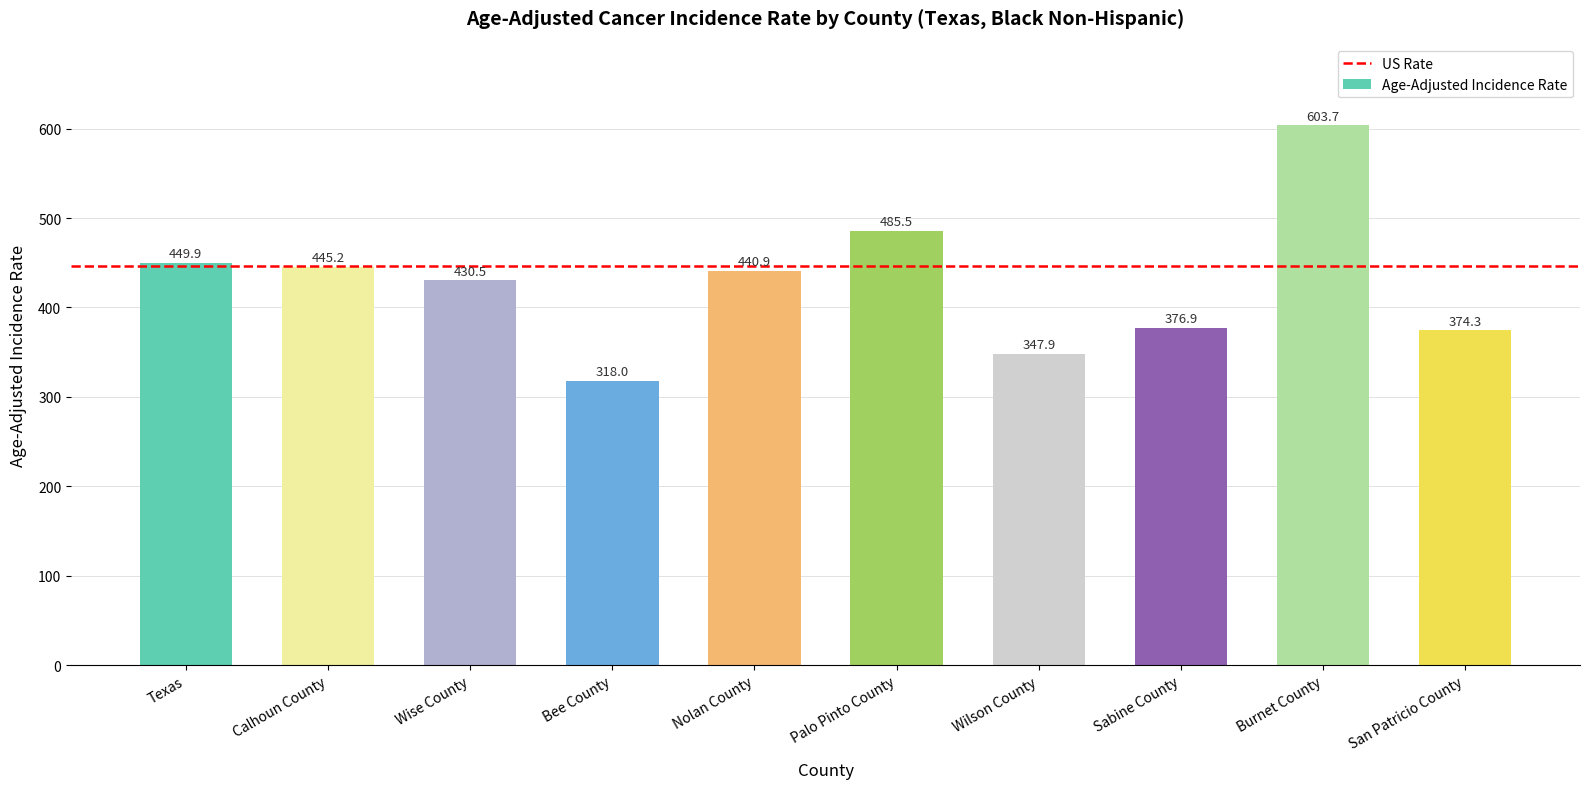

Which has a higher value, Sabine County or Calhoun County?

Calhoun County